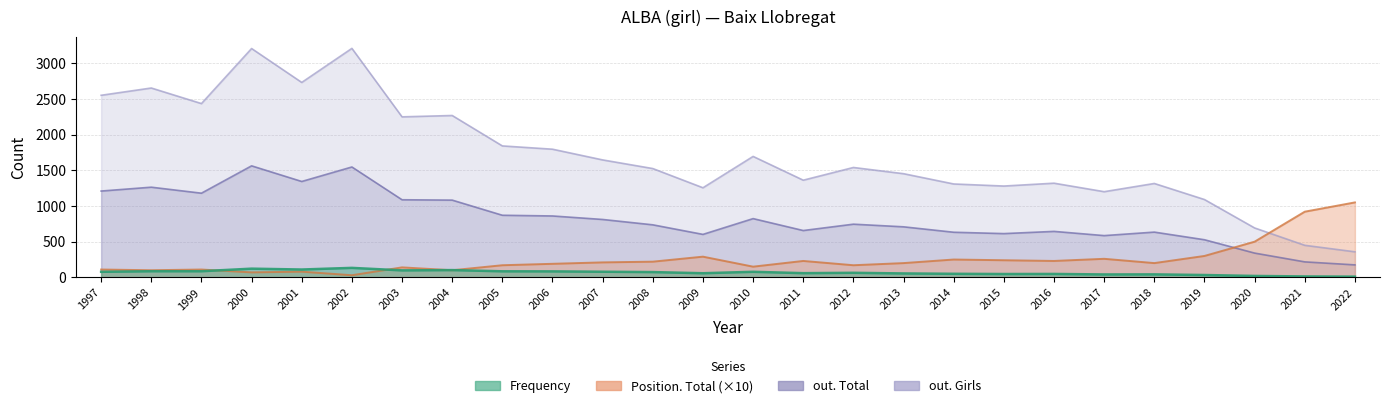

At 2014, list the series in order from smallest to largest.

Frequency, Position. Total, out. Total, out. Girls